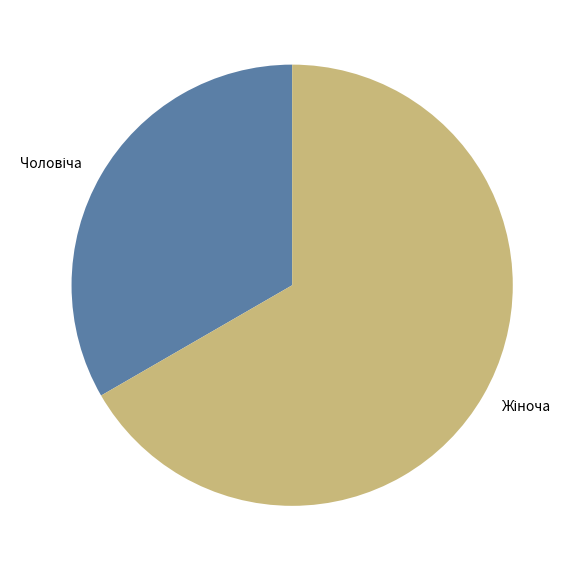

Is there any slice that represents more than half of the pie?

Yes